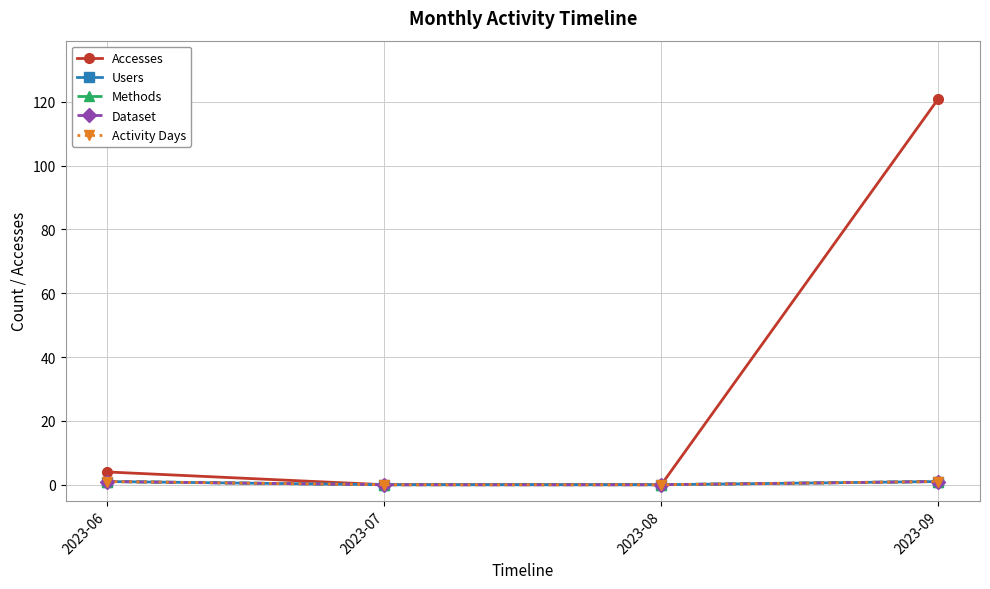

True or false: Activity Days and Users intersect in this chart.

False